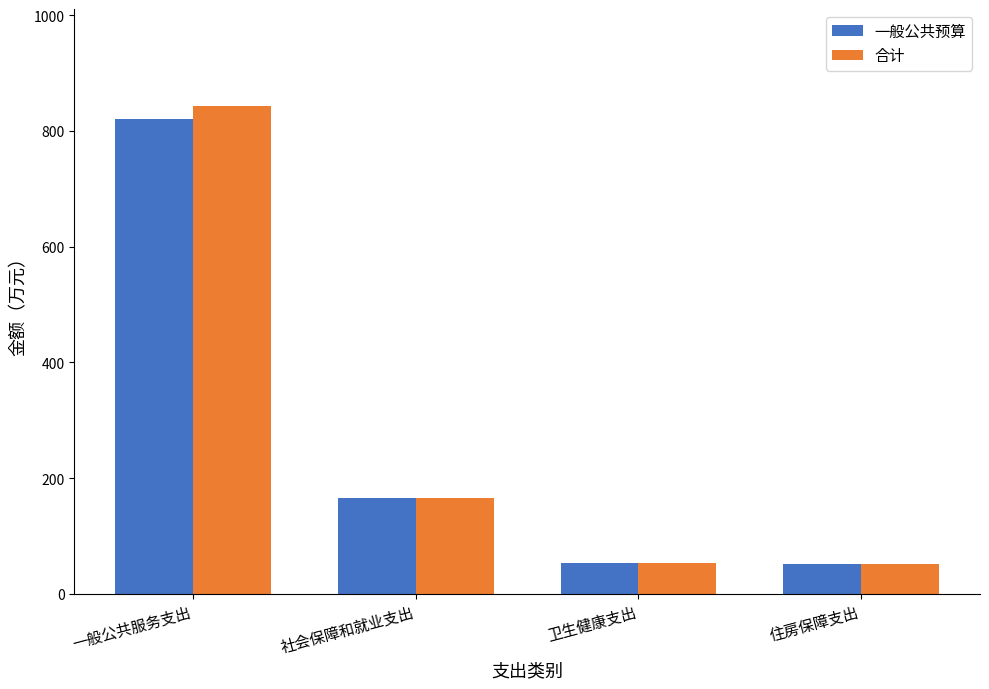

Which series changed the most between 一般公共服务支出 and 社会保障和就业支出?

合计